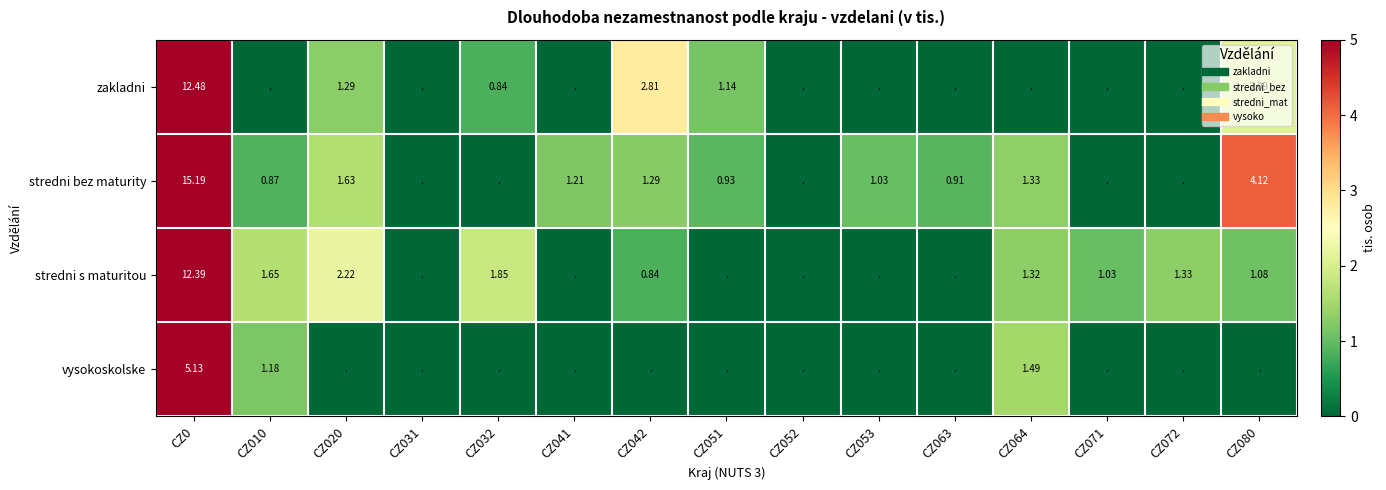

The stredni s maturitou series shows 7.9 at CZ052. True or false?

False